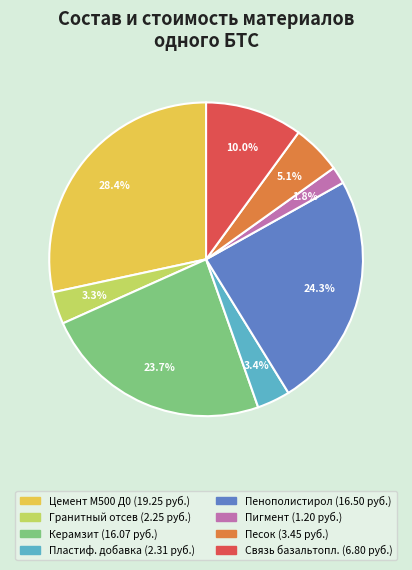

How many segments does this pie chart have?

8